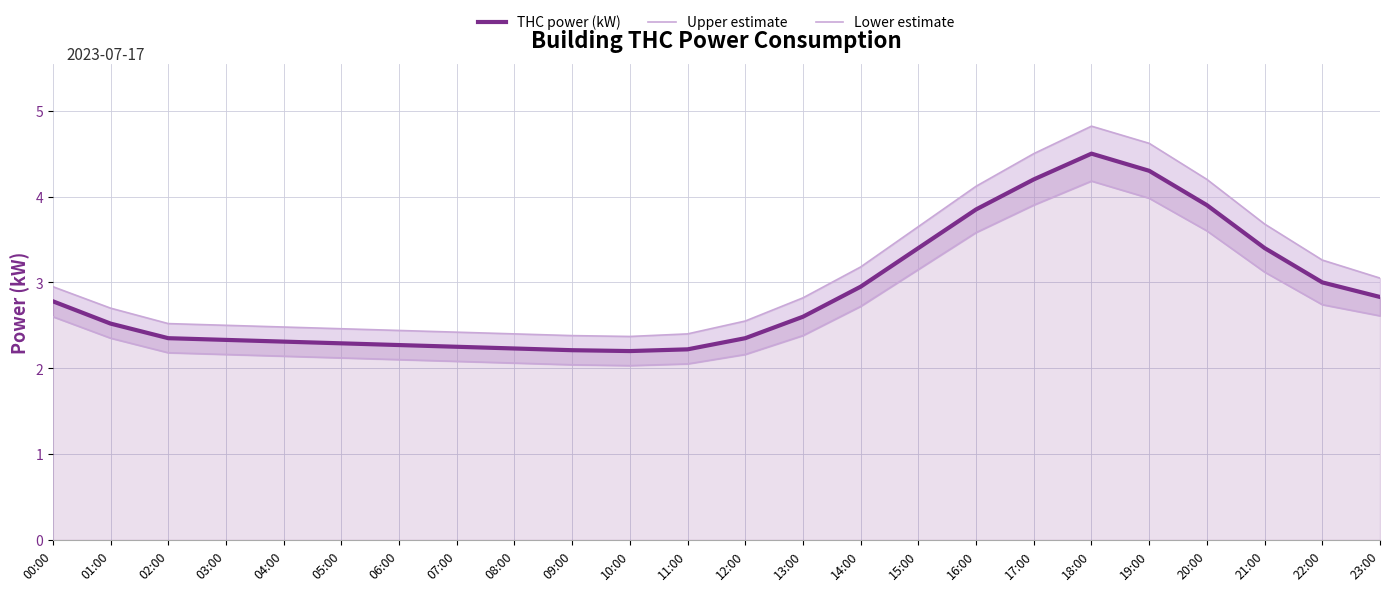

Which series has the largest range (max minus min)?

Upper estimate